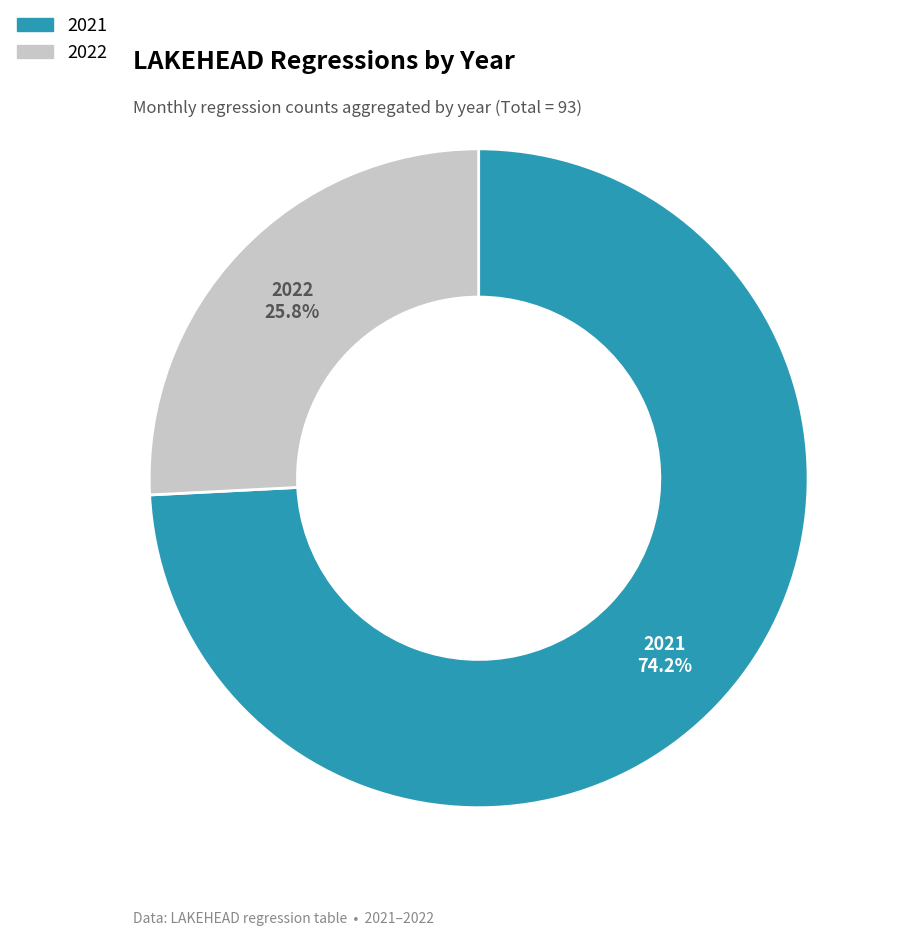

Is there a majority slice in this chart?

Yes